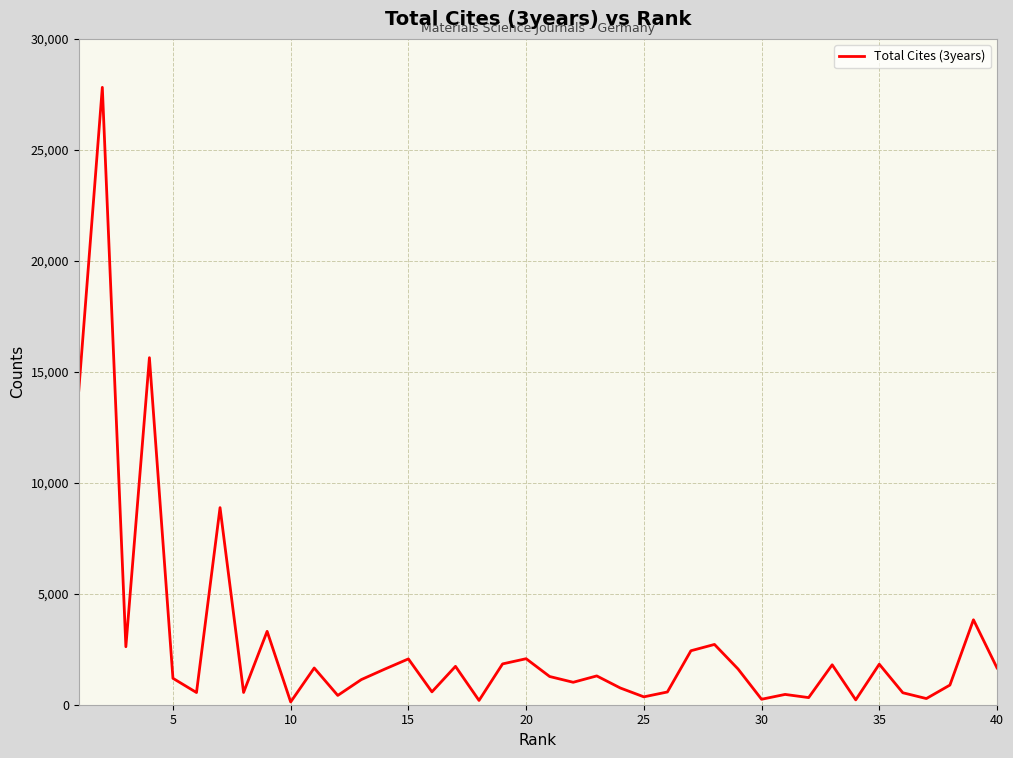

What is the greatest value displayed?

27816